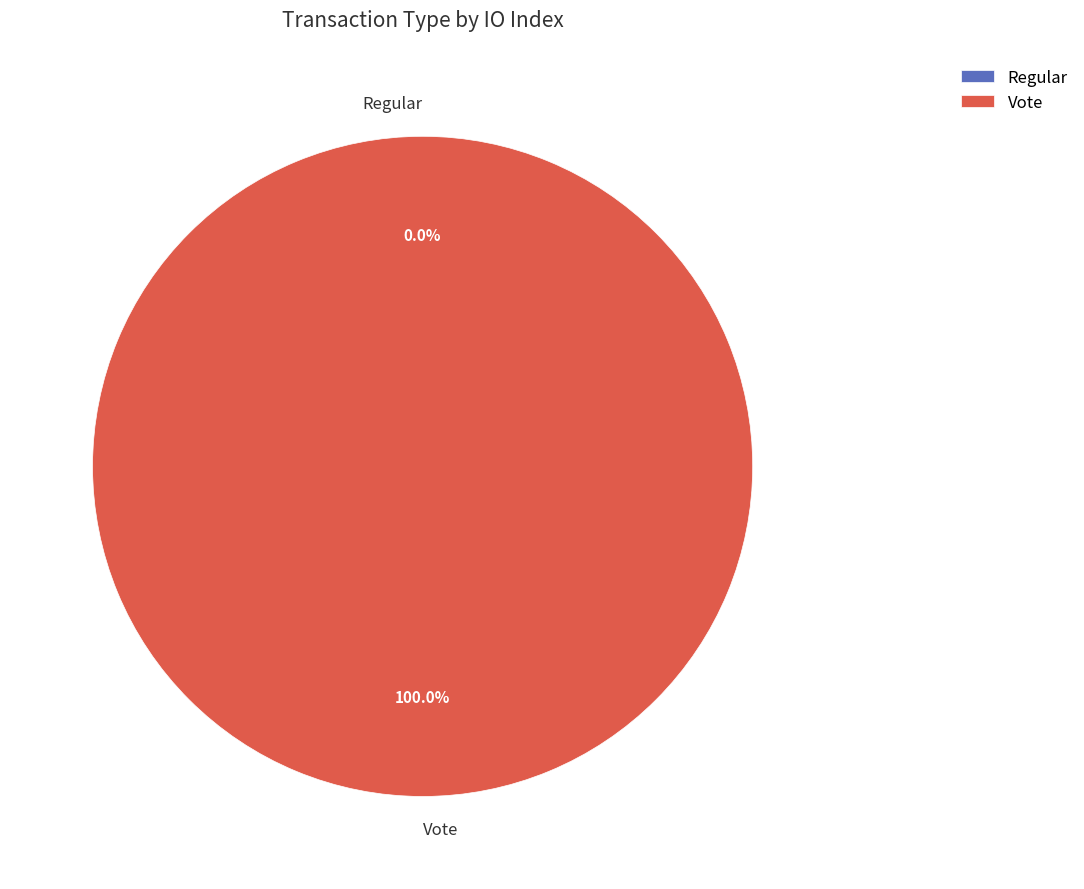

True or false: Regular accounts for 7% of the total.

False